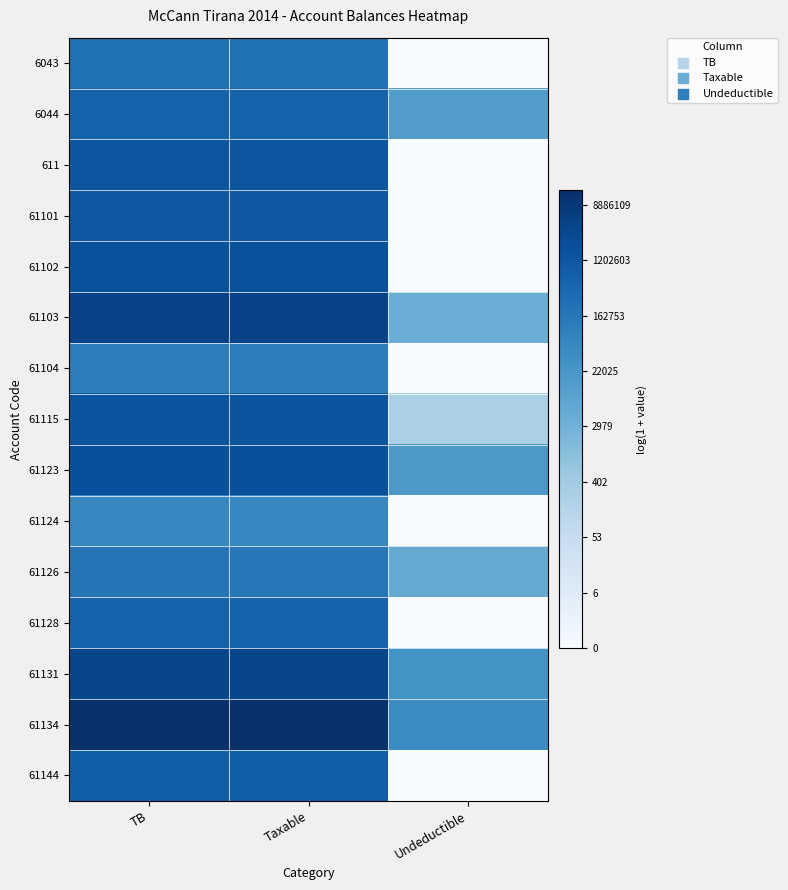

Reading left to right, transcribe all the data shown in this chart.

6043: TB=12.4	Taxable=12.4	Undeductible=0.0
6044: TB=13.3	Taxable=13.3	Undeductible=9.5
611: TB=14.1	Taxable=14.1	Undeductible=0.0
61101: TB=14.0	Taxable=14.0	Undeductible=0.0
61102: TB=14.4	Taxable=14.4	Undeductible=0.0
61103: TB=15.4	Taxable=15.4	Undeductible=8.3
61104: TB=11.6	Taxable=11.6	Undeductible=0.0
61115: TB=14.2	Taxable=14.2	Undeductible=5.5
61123: TB=14.5	Taxable=14.5	Undeductible=9.8
61124: TB=11.0	Taxable=11.0	Undeductible=0.0
61126: TB=12.0	Taxable=12.0	Undeductible=8.5
61128: TB=13.2	Taxable=13.2	Undeductible=0.0
61131: TB=15.1	Taxable=15.1	Undeductible=10.2
61134: TB=16.5	Taxable=16.5	Undeductible=10.7
61144: TB=13.6	Taxable=13.6	Undeductible=0.0